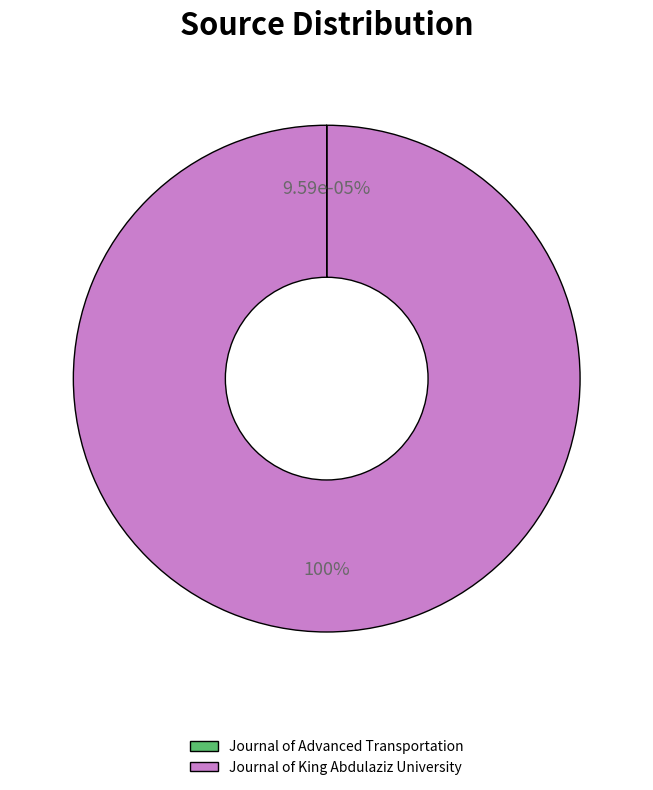

What is the total percentage of Journal of Advanced Transportation and Journal of King Abdulaziz University?

100.0%